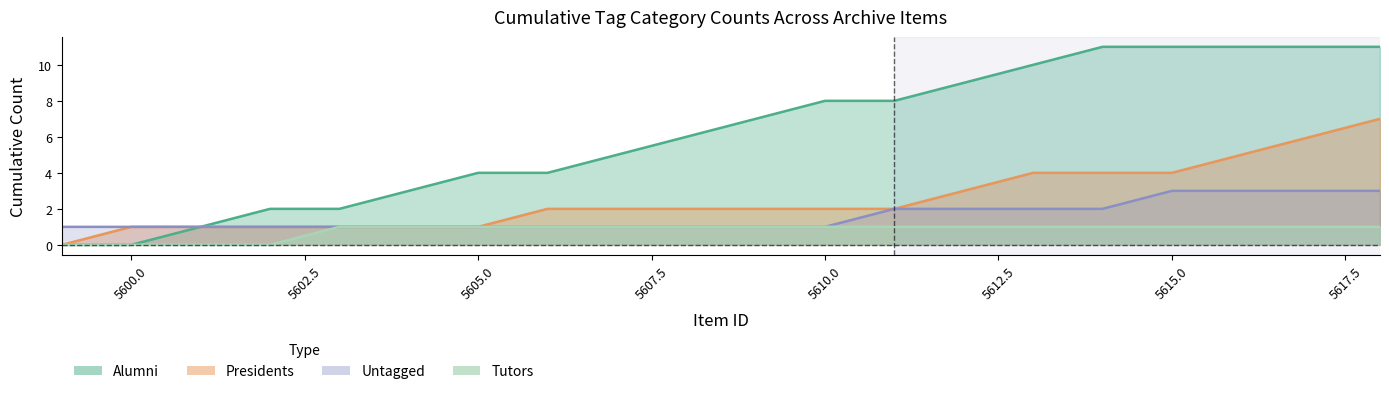

How many lines are shown in the chart?

1